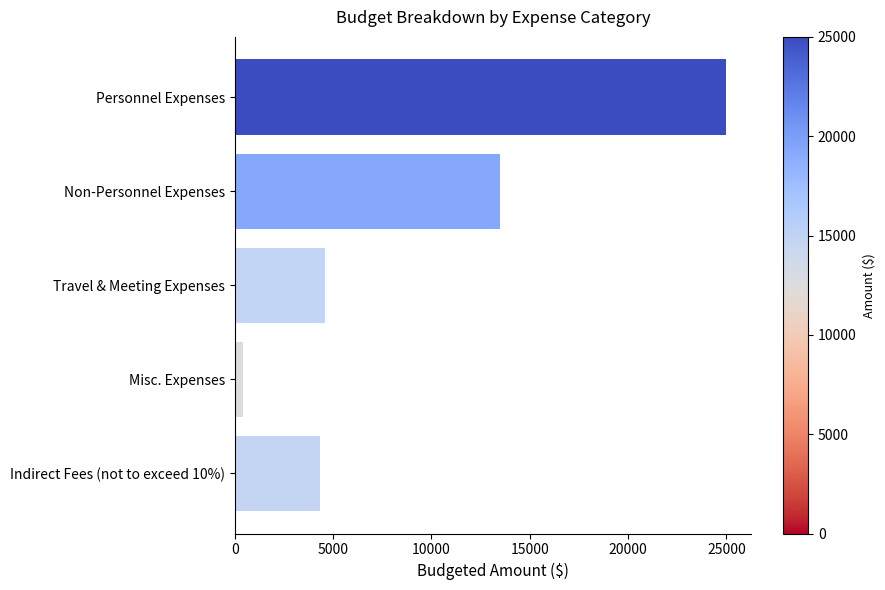

Rank the categories by value from lowest to highest.

Misc. Expenses, Indirect Fees (not to exceed 10%), Travel & Meeting Expenses, Non-Personnel Expenses, Personnel Expenses